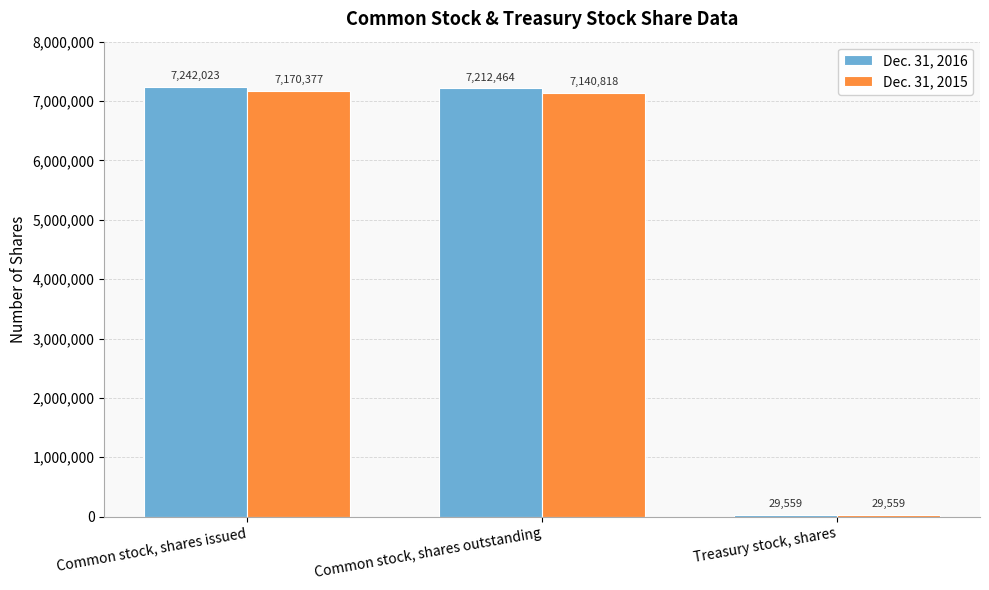

What is the total value across all series at Treasury stock, shares?

59118